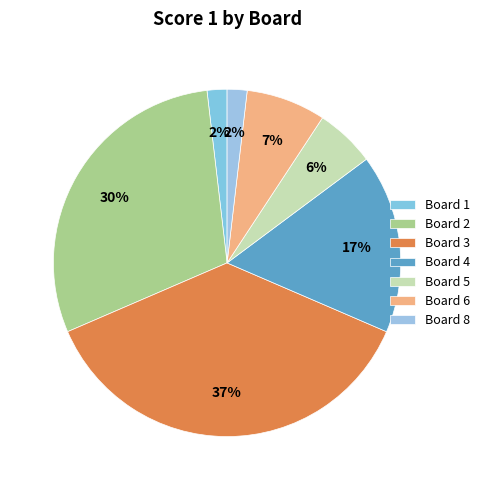

What is the largest slice in the pie chart?

3